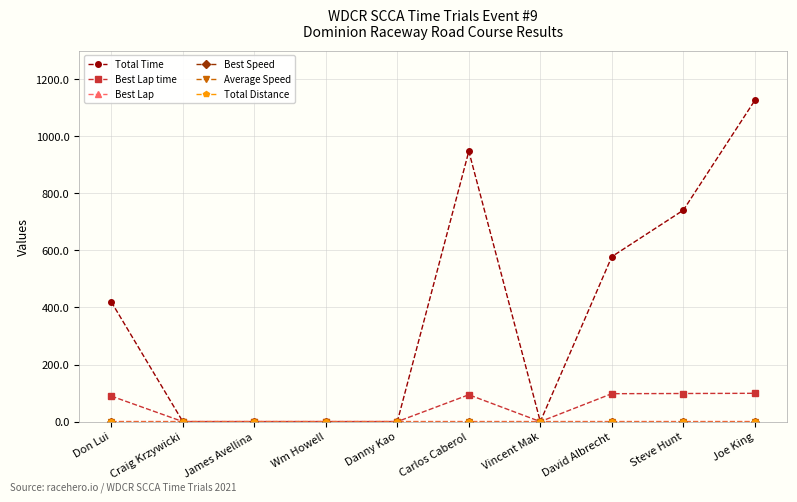

Does the chart have visible grid lines?

Yes